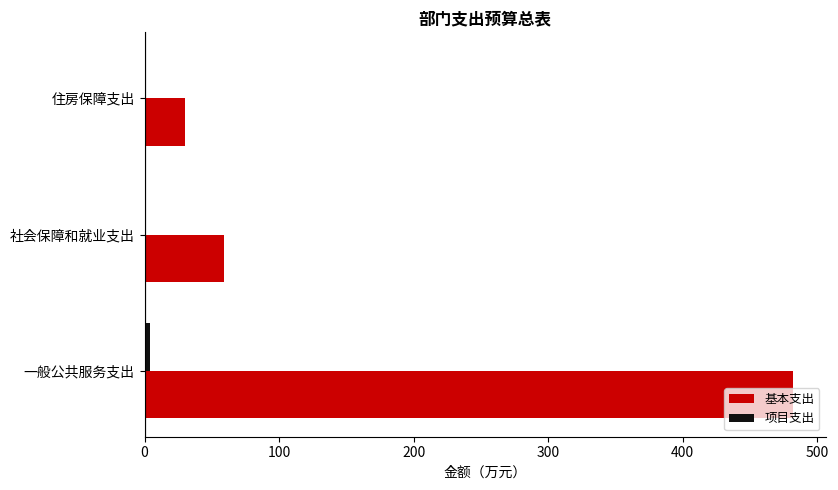

What is the sum of all 基本支出 values?

571.1